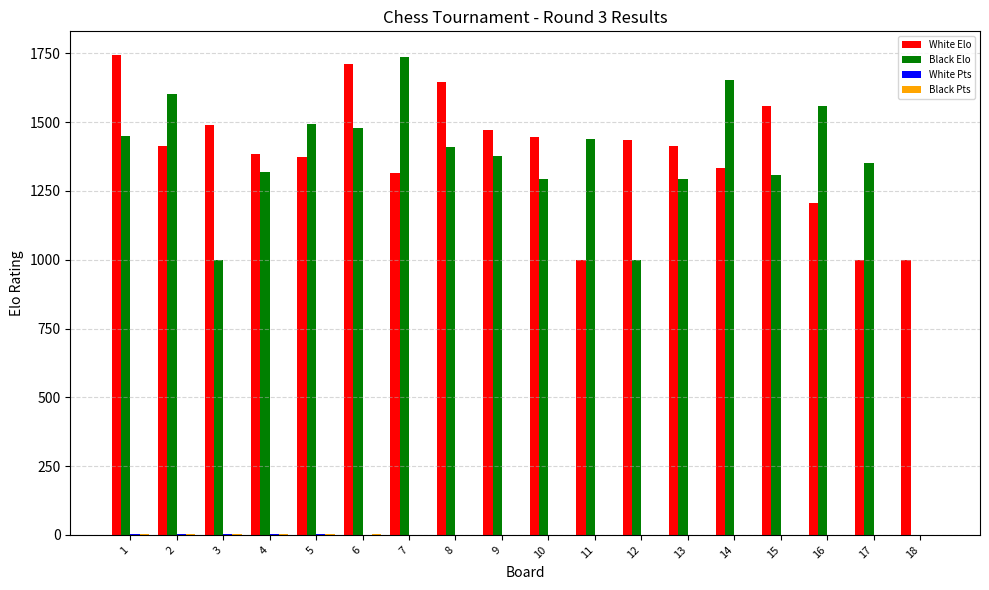

Are the bars grouped side by side (vs. stacked)?

Yes